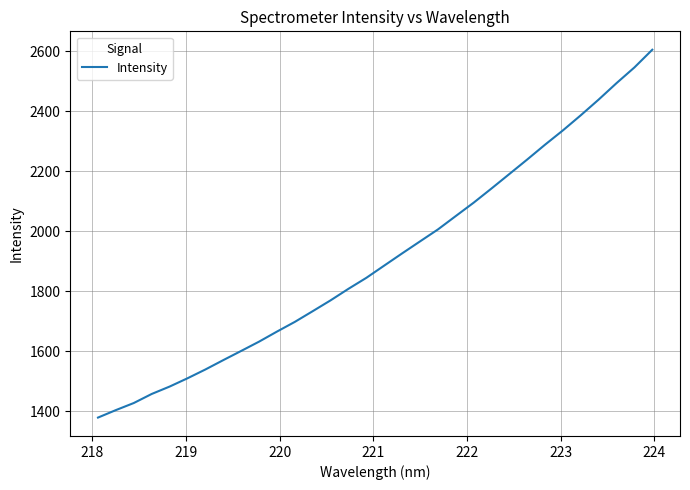

Reading right to left, what are all the values shown in this chart?

2605.2	2546.2	2493.9	2439.1	2386.8	2336.4	2288.6	2239.1	2190.7	2142.4	2095.0	2050.4	2005.7	1965.9	1925.9	1885.2	1844.4	1807.8	1769.3	1733.1	1697.4	1665.0	1631.5	1600.5	1569.8	1538.6	1509.2	1481.6	1456.9	1426.8	1403.2	1378.2